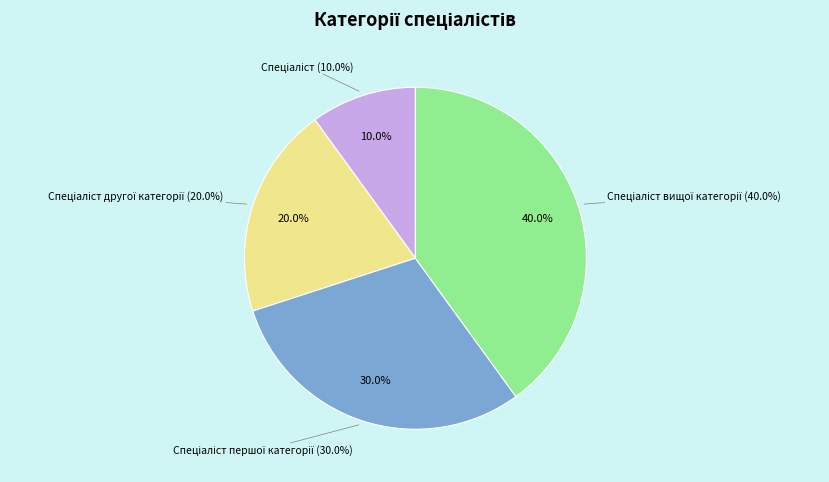

The Спеціаліст другої категорії slice represents 12% of the pie. True or false?

False